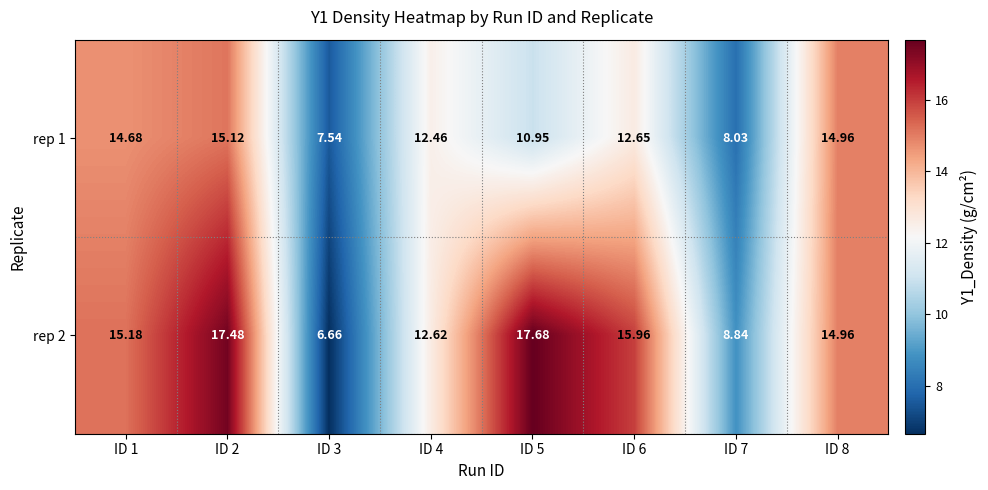

Is the value of rep 2 at ID 2 greater than the value of rep 1 at ID 5?

Yes